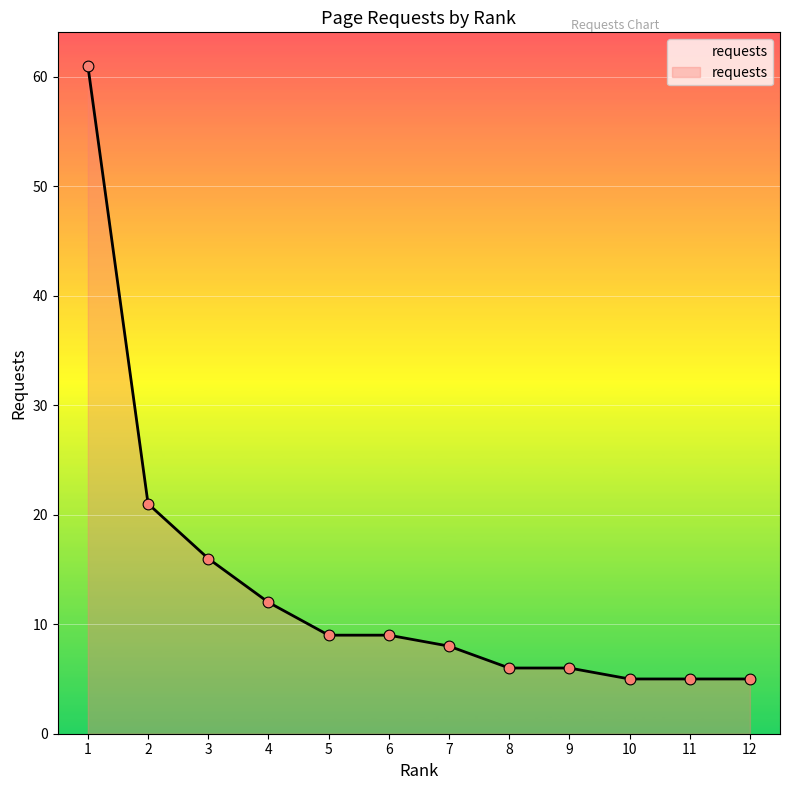

Approximately how many times larger is the value at 3 compared to 2?

0.8